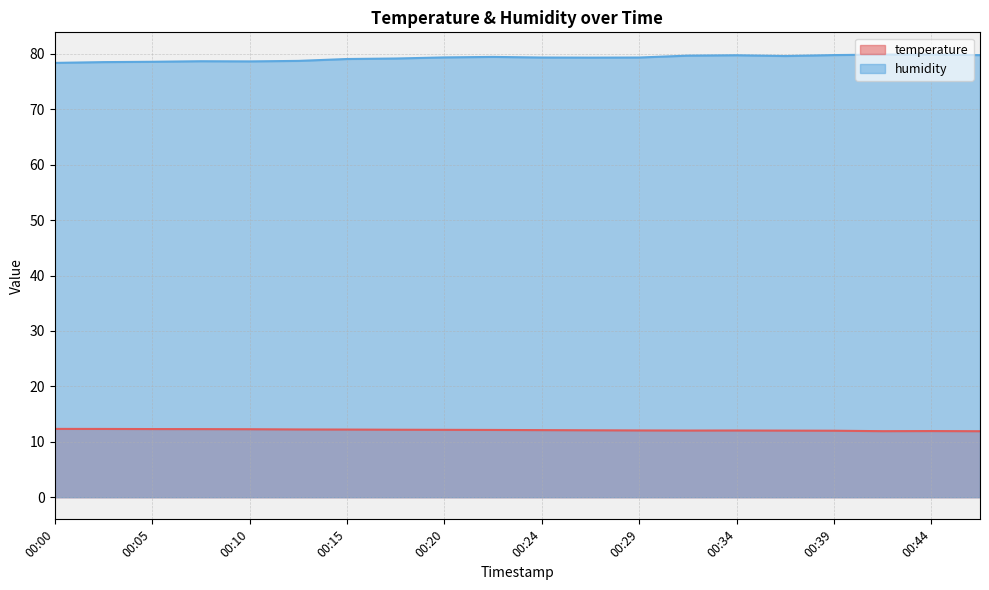

Is the value of humidity at 00:07 greater than the value of temperature at 00:37?

Yes